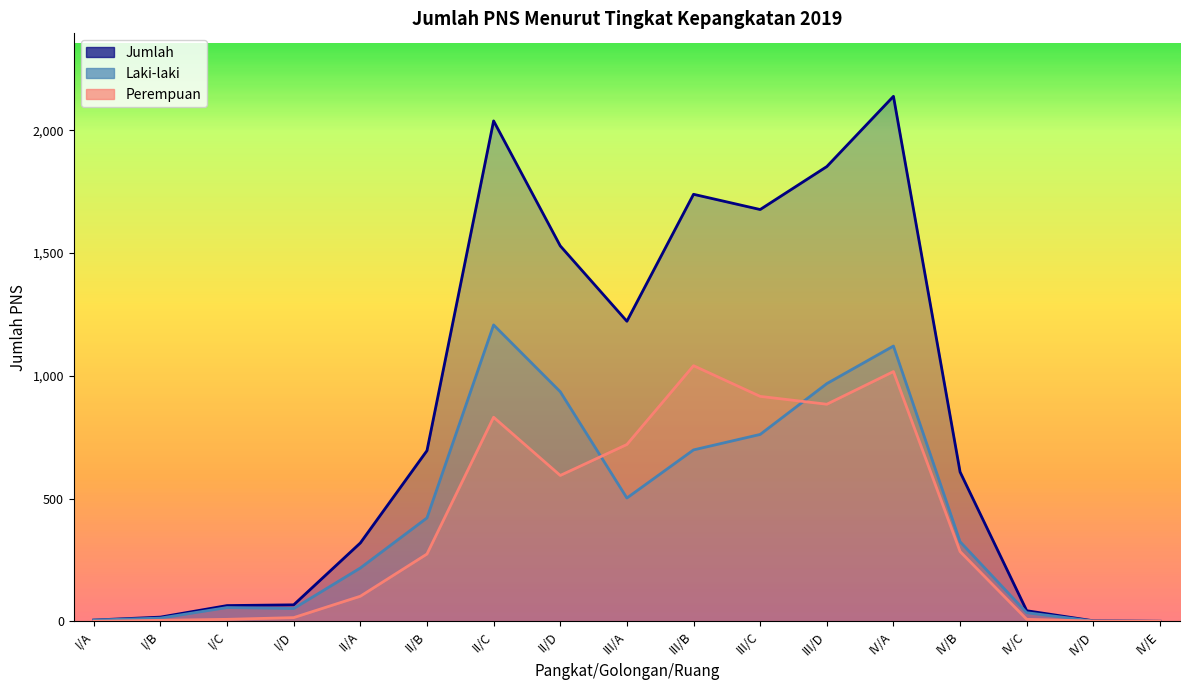

Which series has the widest spread of values?

Jumlah